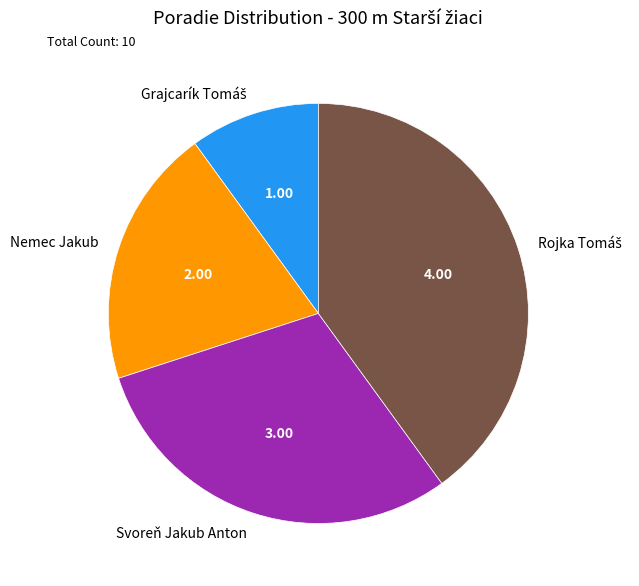

Is there a majority slice in this chart?

No